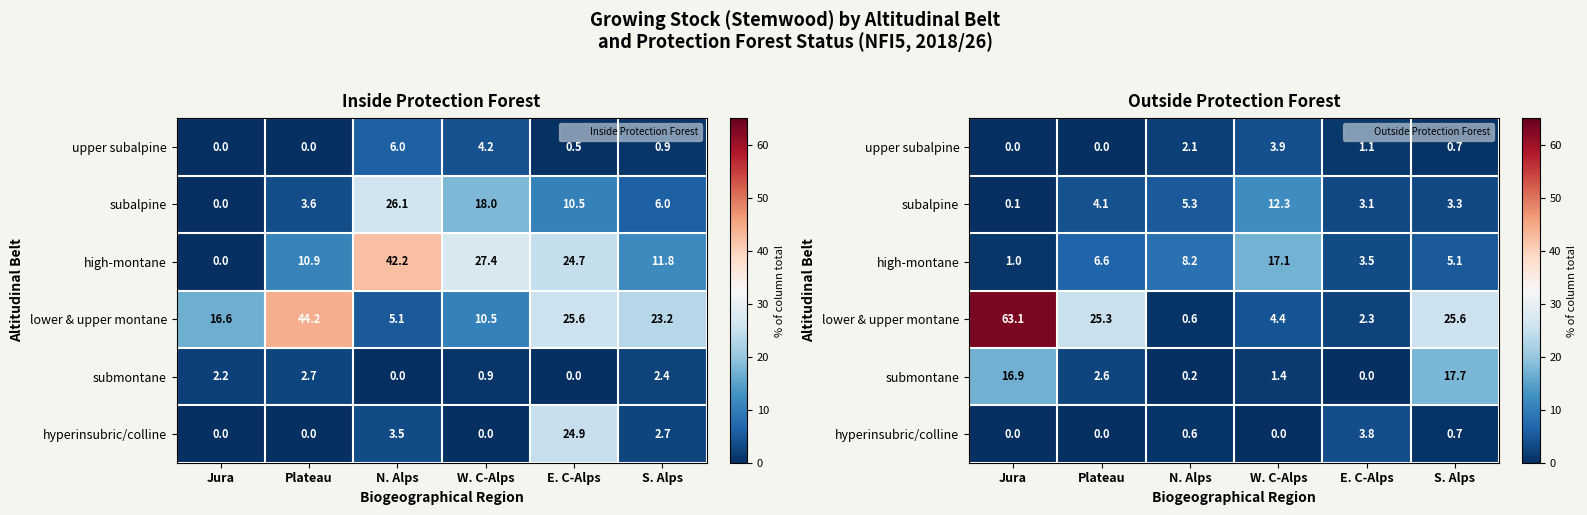

Count the number of data series in this chart.

6